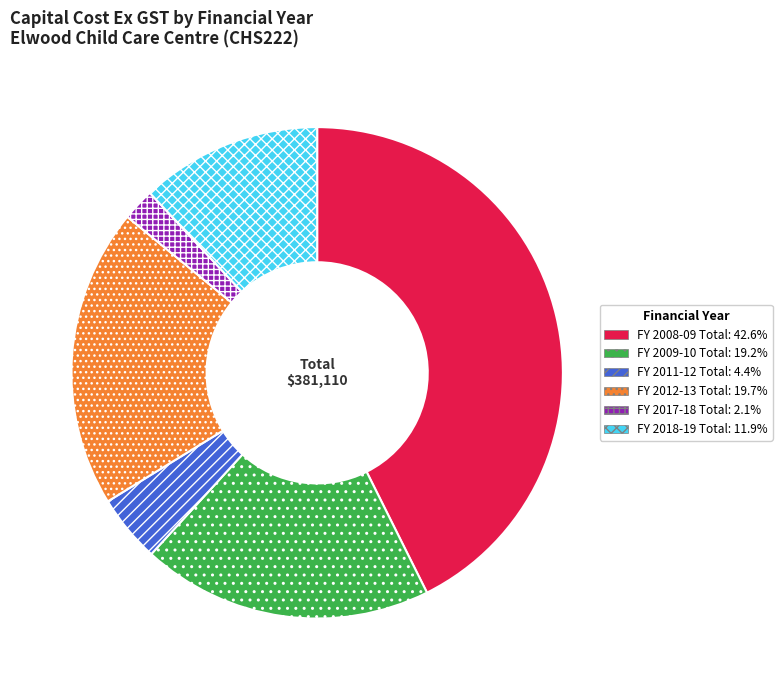

Do FY 2008-09 Total and FY 2018-19 Total together represent more than half of the pie?

Yes